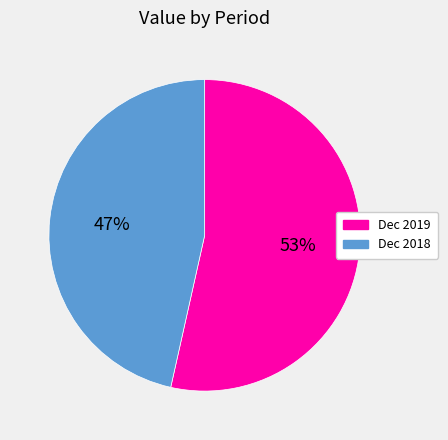

Is the sum of Dec 2018 and Dec 2019 greater than half?

Yes